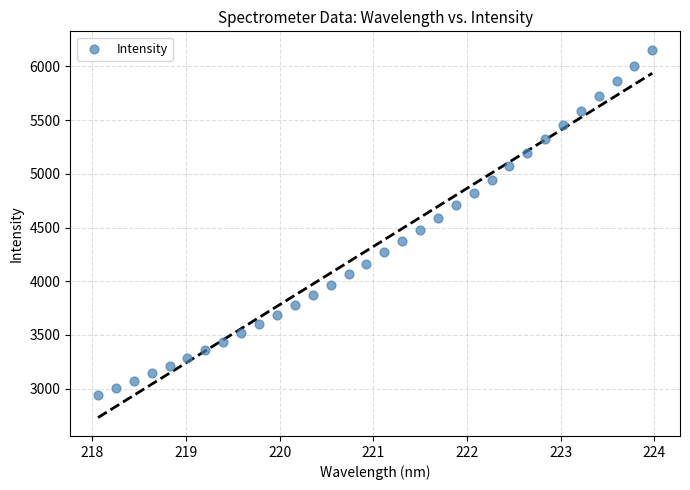

What is the range of Y values (max minus min)?

3212.6